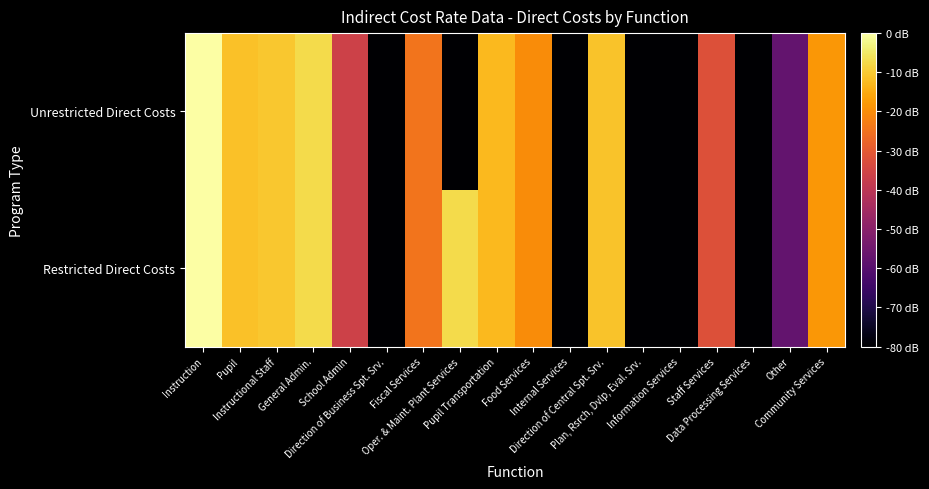

Which has a higher value, Instruction or Staff Services?

Instruction